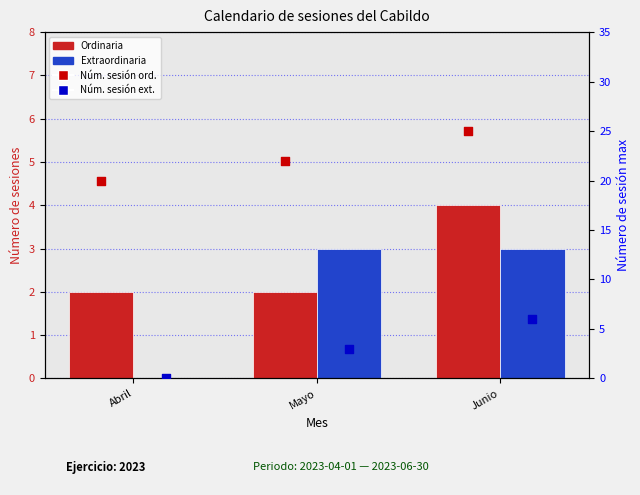

Is the value of max sesión ord at Junio greater than the value of Ordinaria at Junio?

Yes